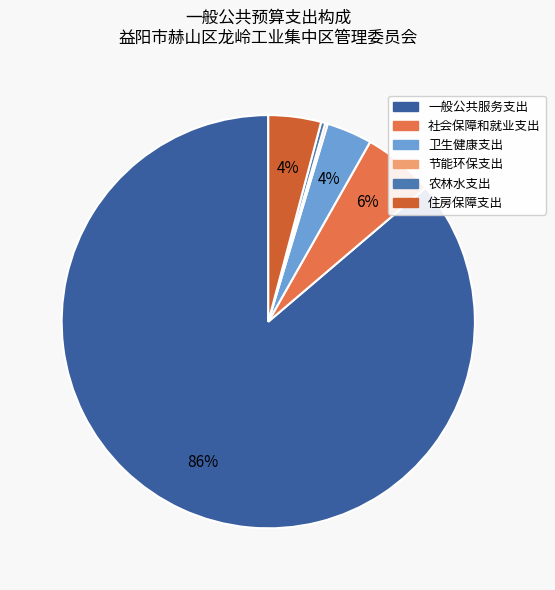

To the nearest percent, what portion does 社会保障和就业支出 represent?

6%